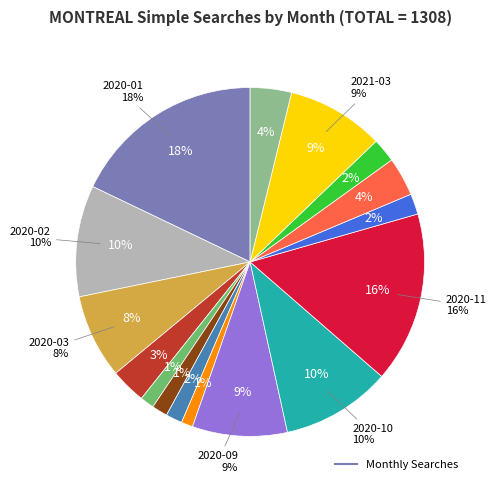

The 2021-02 slice represents 13% of the pie. True or false?

False